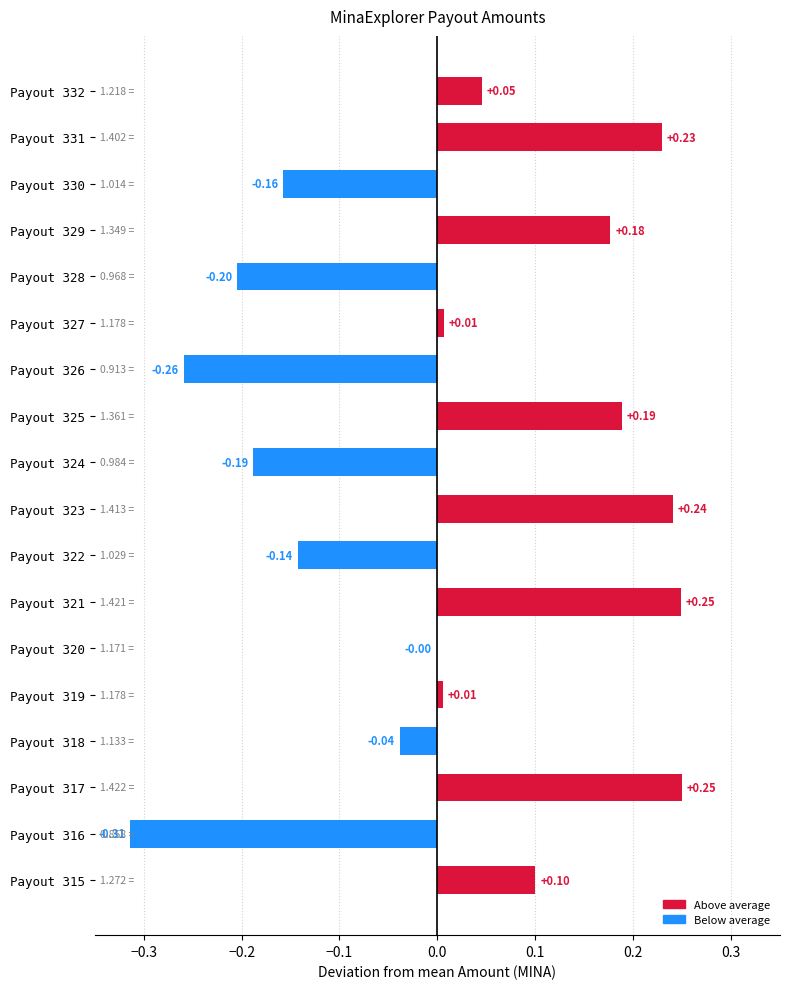

Which has a higher value, Payout 316 or Payout 323?

Payout 323